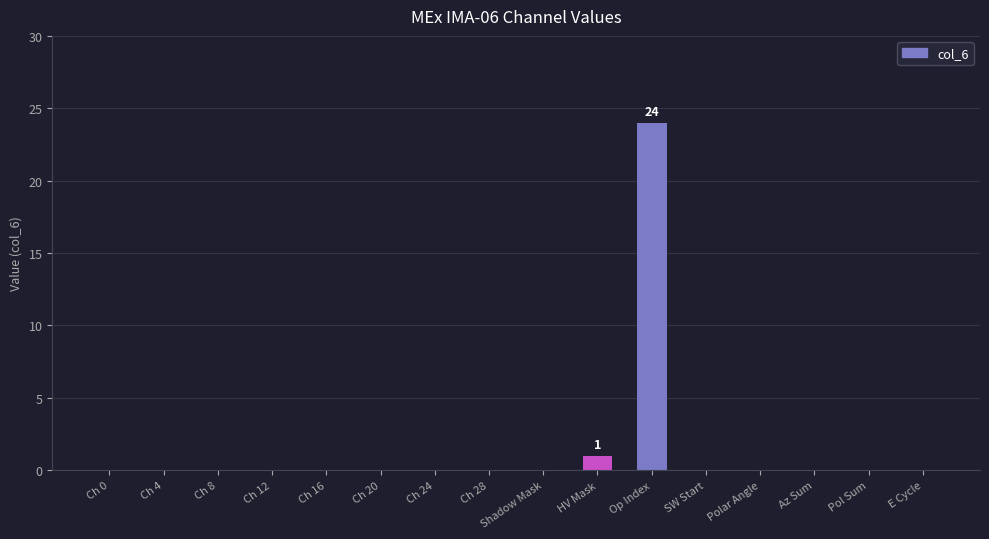

Is it true that the value at Polar Angle is 11?

False